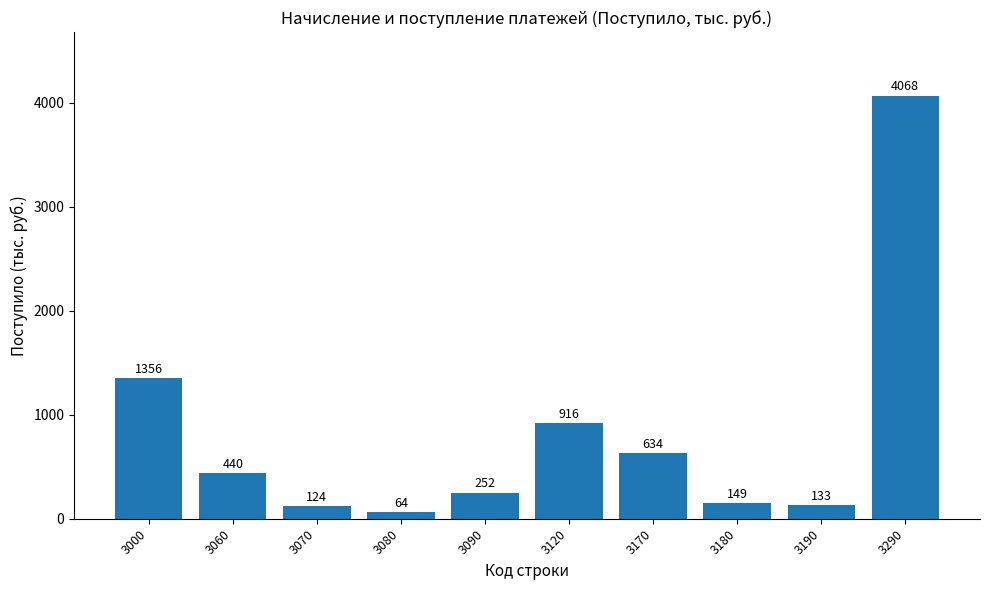

At which label is the value closest to 2066?

3000